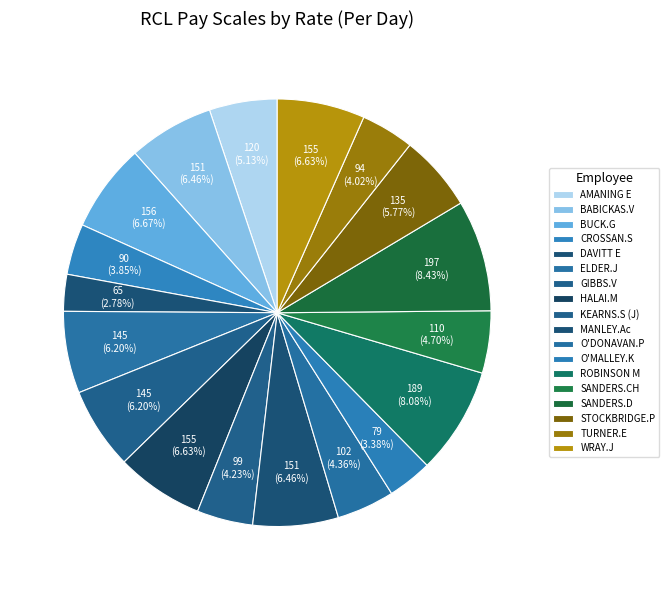

What percentage is the SANDERS.D slice, to the nearest percent?

8%